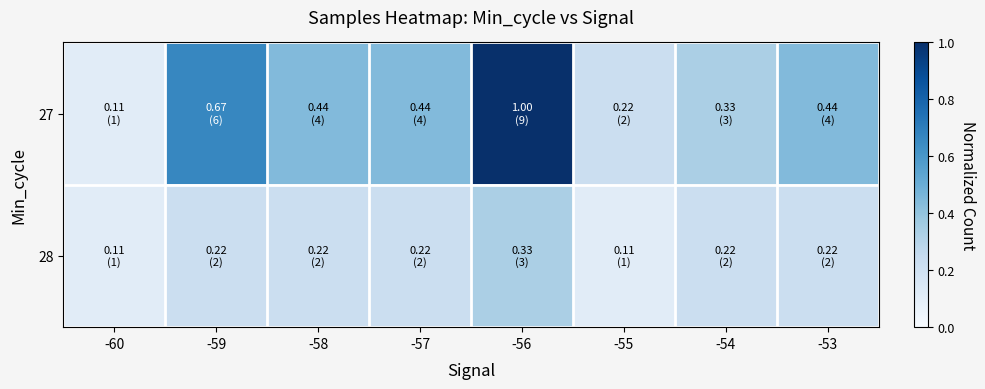

Reading left to right, transcribe all the data shown in this chart.

27: -60=0.1	-59=0.7	-58=0.4	-57=0.4	-56=1.0	-55=0.2	-54=0.3	-53=0.4
28: -60=0.1	-59=0.2	-58=0.2	-57=0.2	-56=0.3	-55=0.1	-54=0.2	-53=0.2